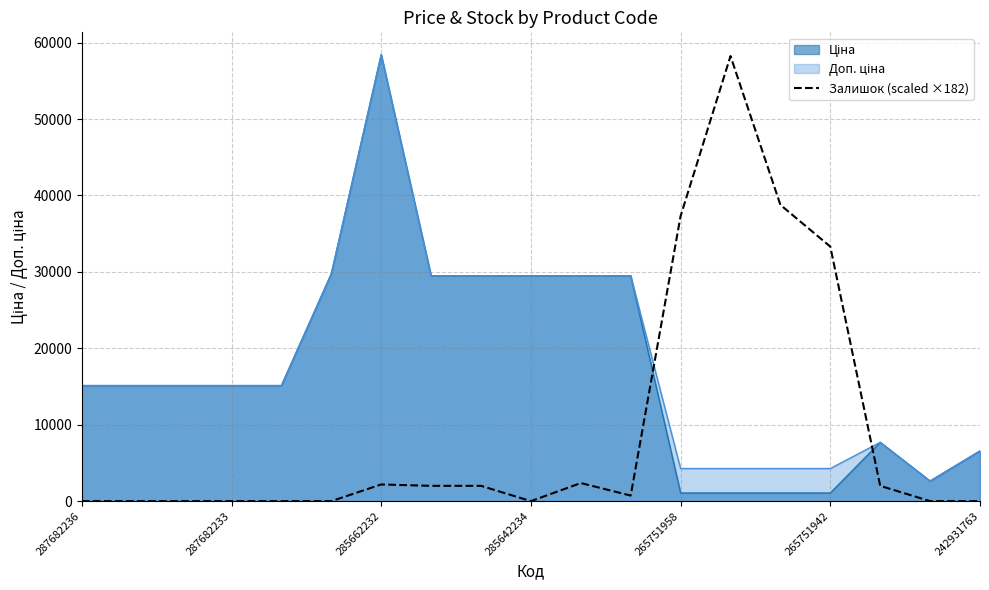

At which category is the sum across all series the highest?

285662232